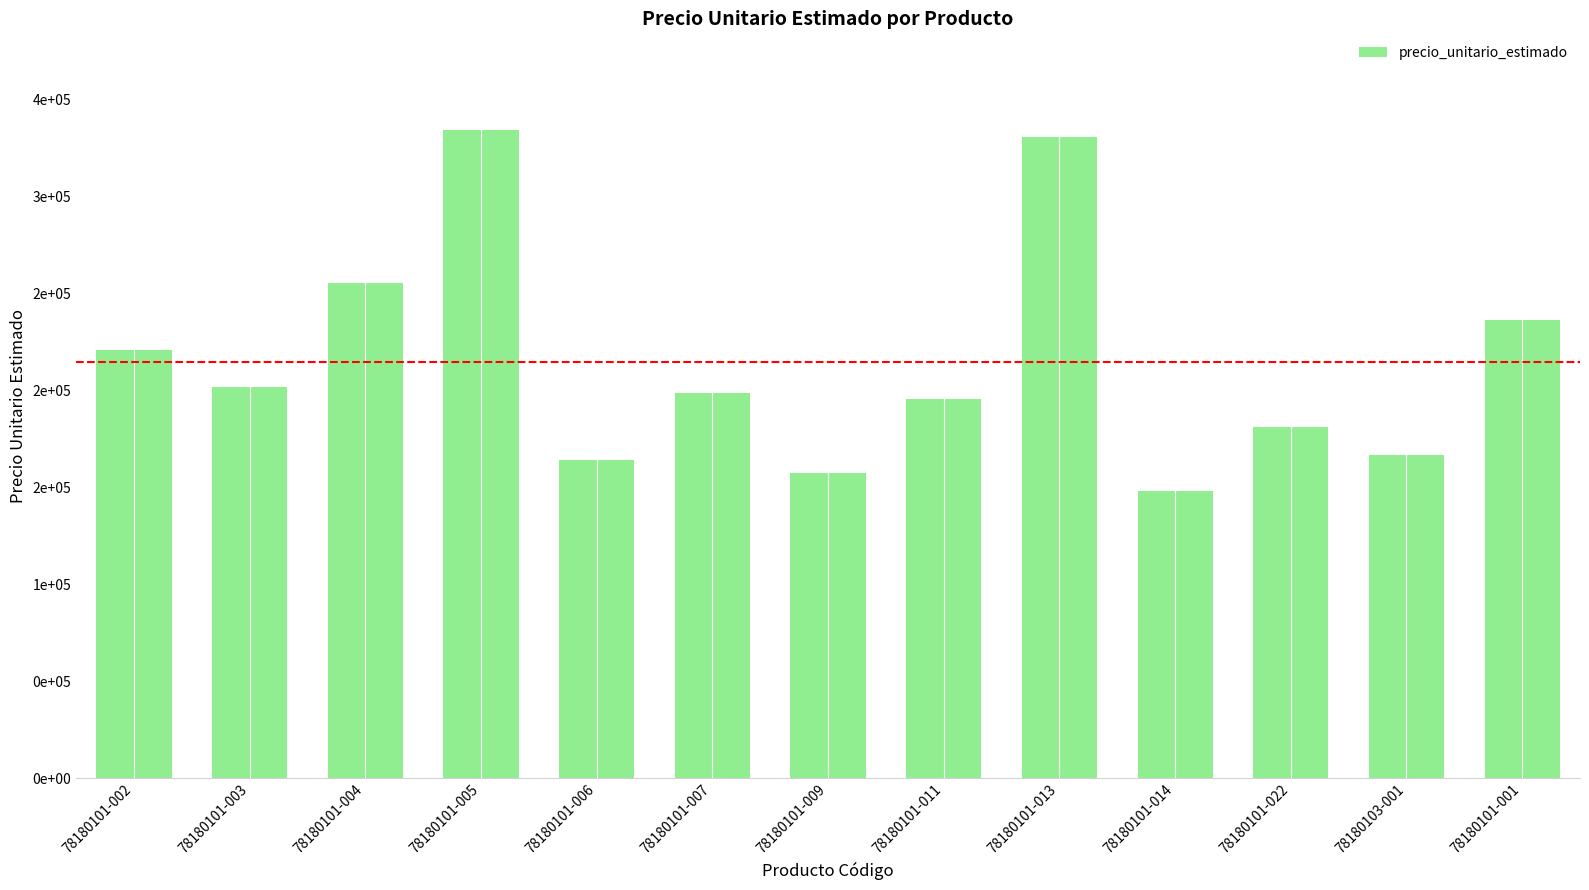

At which label is the value closest to 240975?

78180101-001